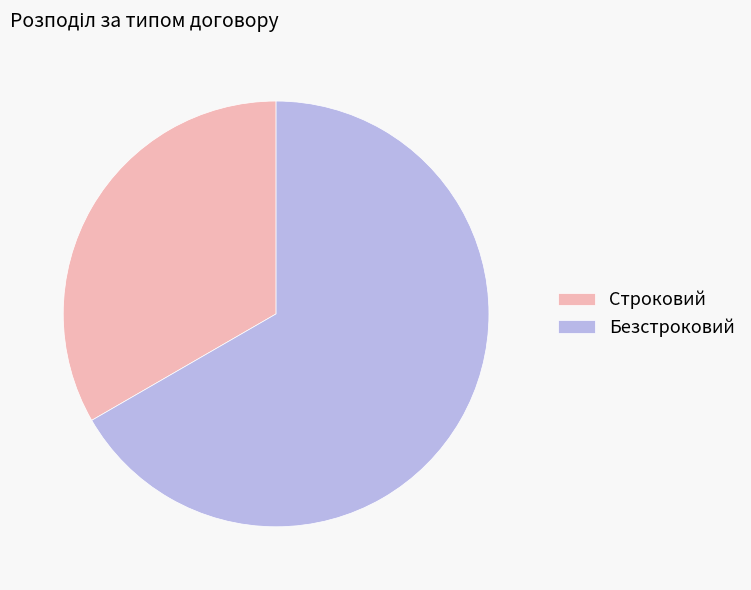

What is the largest slice in the pie chart?

Безстроковий